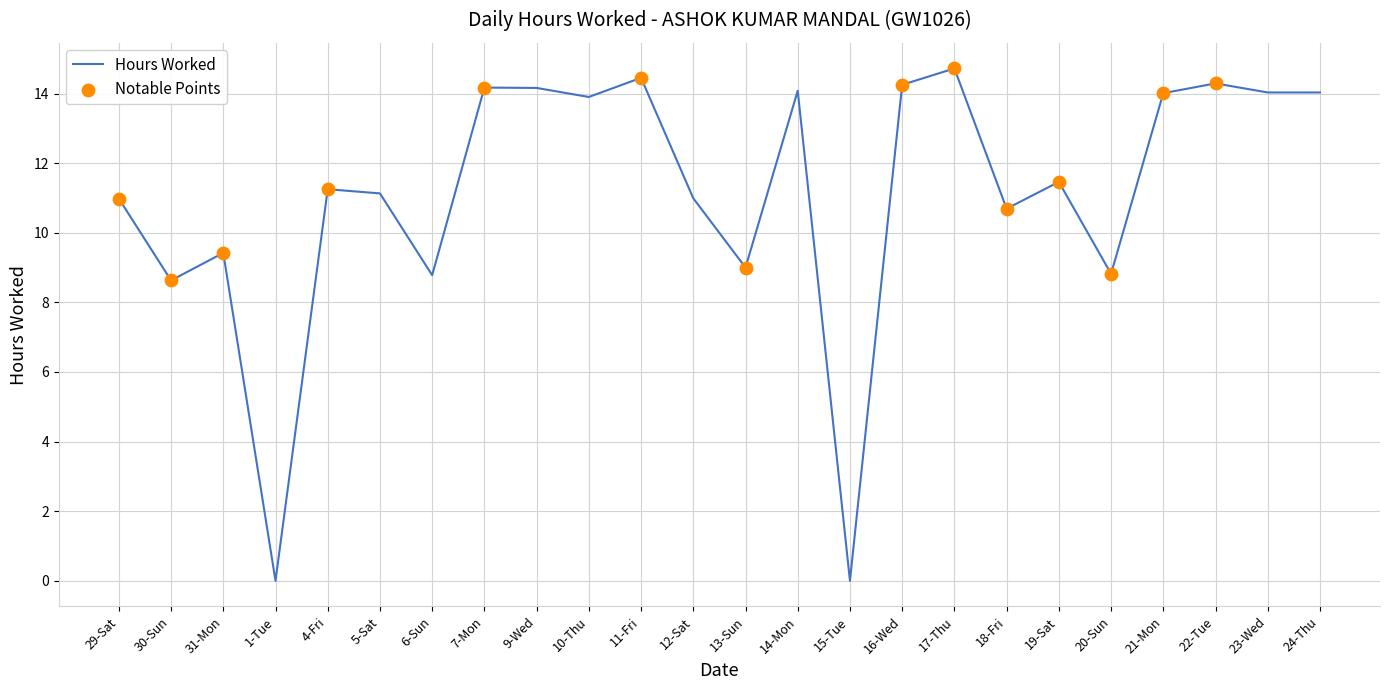

What is the ratio of the value at 23-Wed to the value at 12-Sat?

1.3